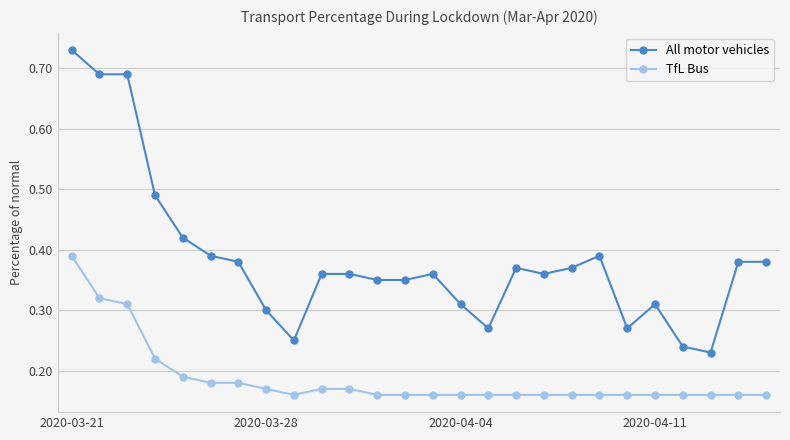

What is the sum of all All motor vehicles values?

10.0